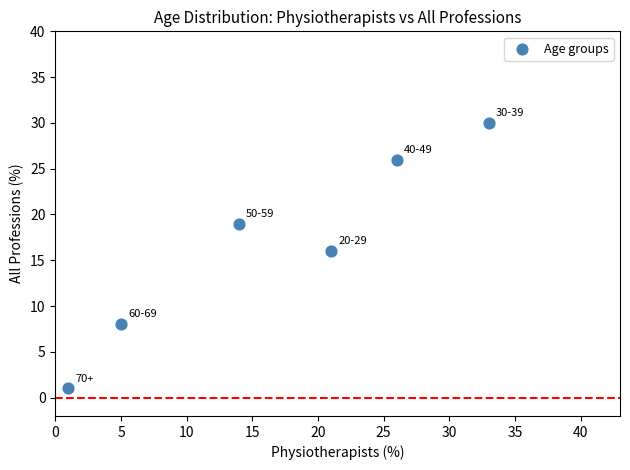

What is the range of X values (max minus min)?

32